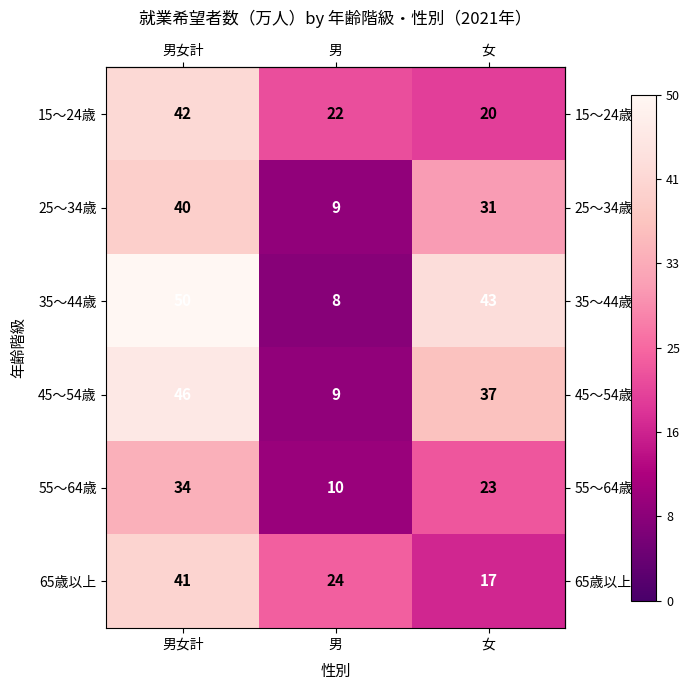

At which category does the chart reach its minimum across all series?

男